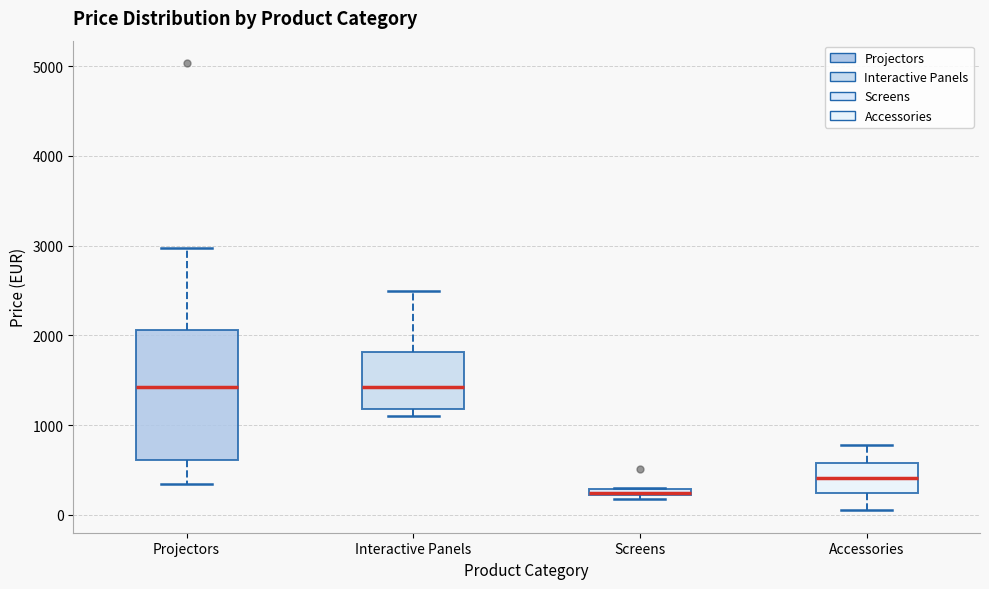

Which box is the tallest, from its lower edge to its upper edge?

Projectors